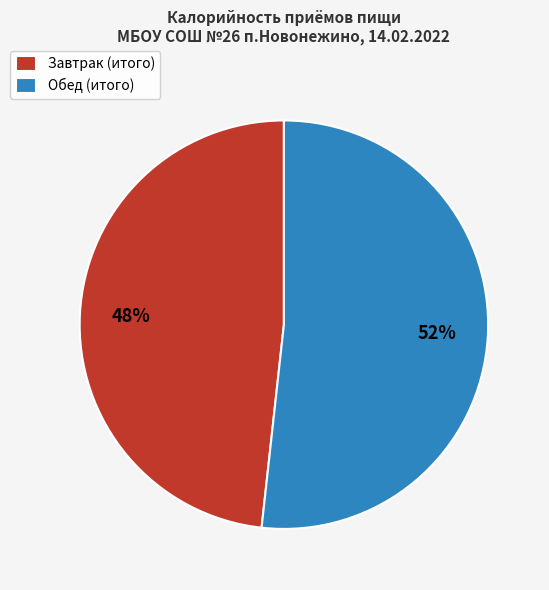

Is it true that Завтрак (итого) is 48% of the pie?

True